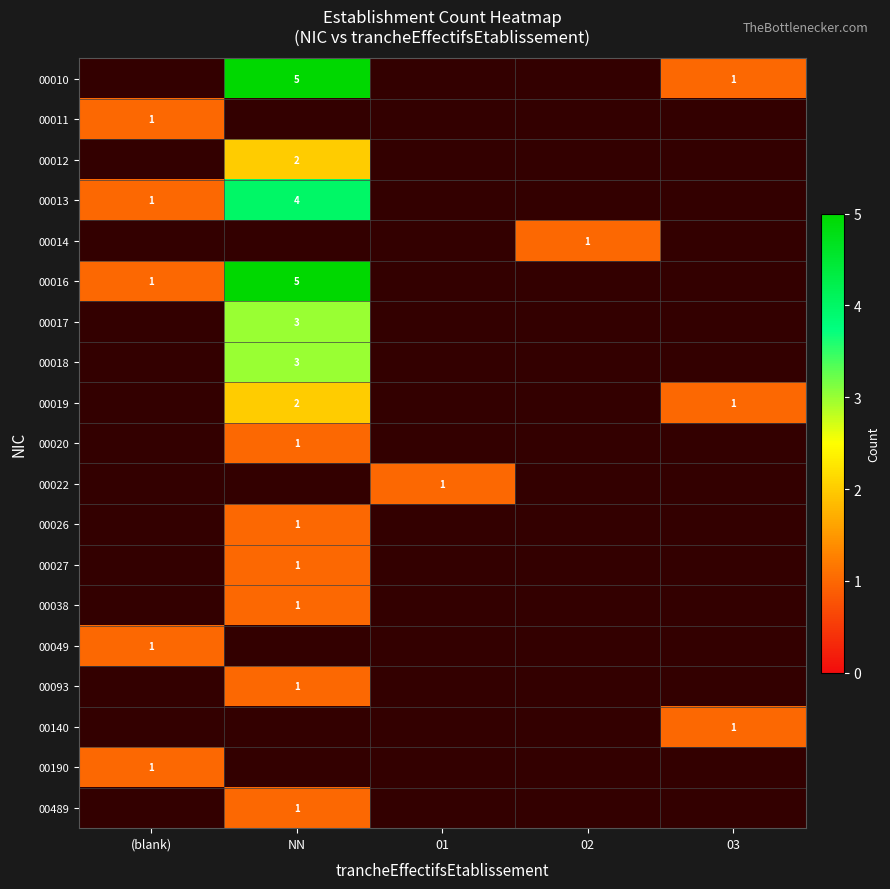

Between 02 and (blank), which is larger?

(blank)